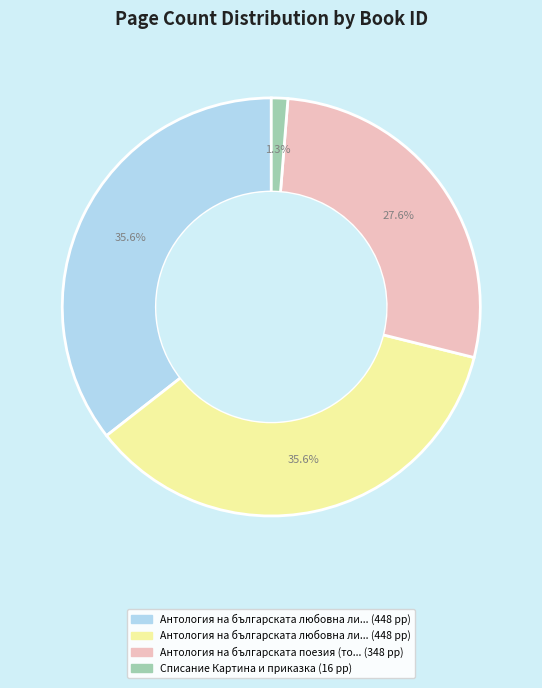

Is there a majority slice in this chart?

No